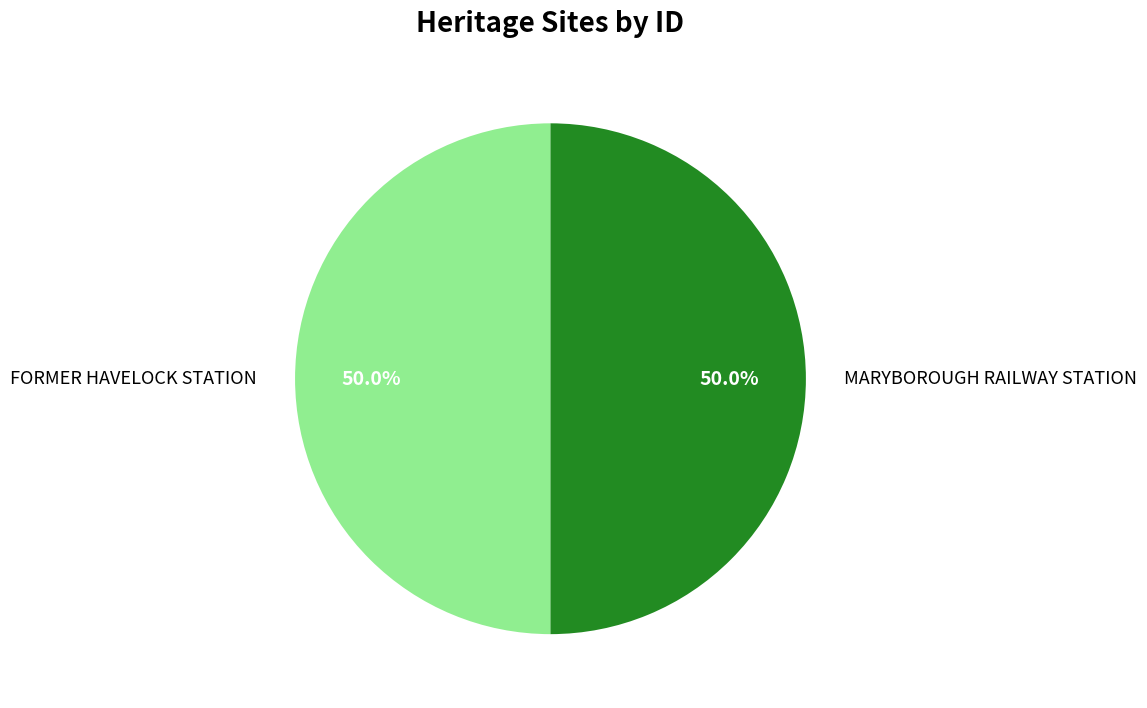

To the nearest percent, what is the combined percentage of MARYBOROUGH RAILWAY STATION and FORMER HAVELOCK STATION?

100%